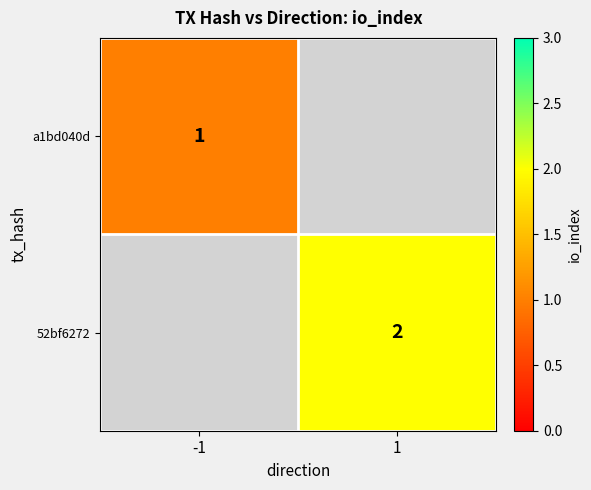

Is it true that a1bd040d equals 1 at -1?

True